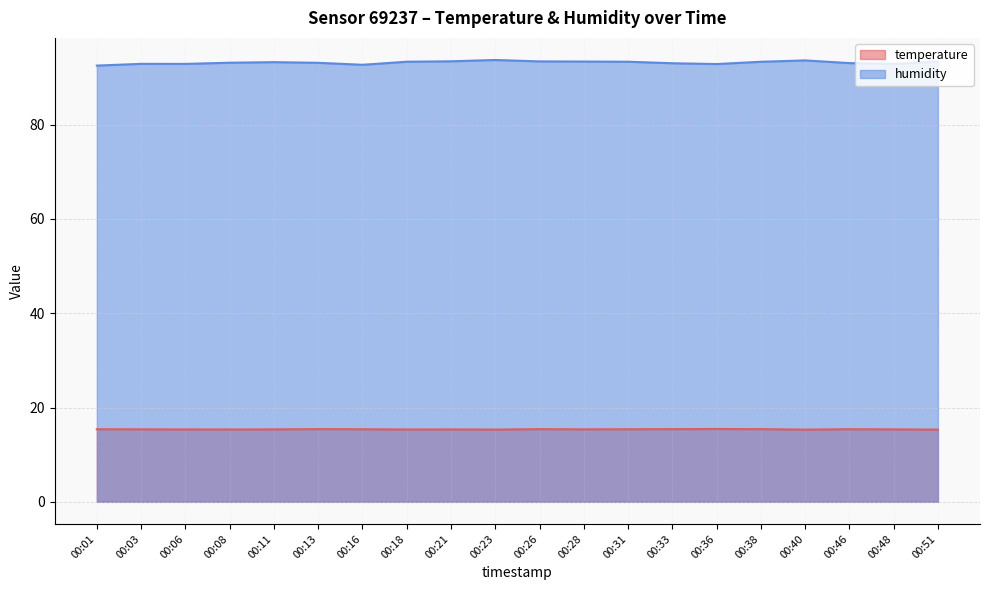

How many lines are shown in the chart?

2